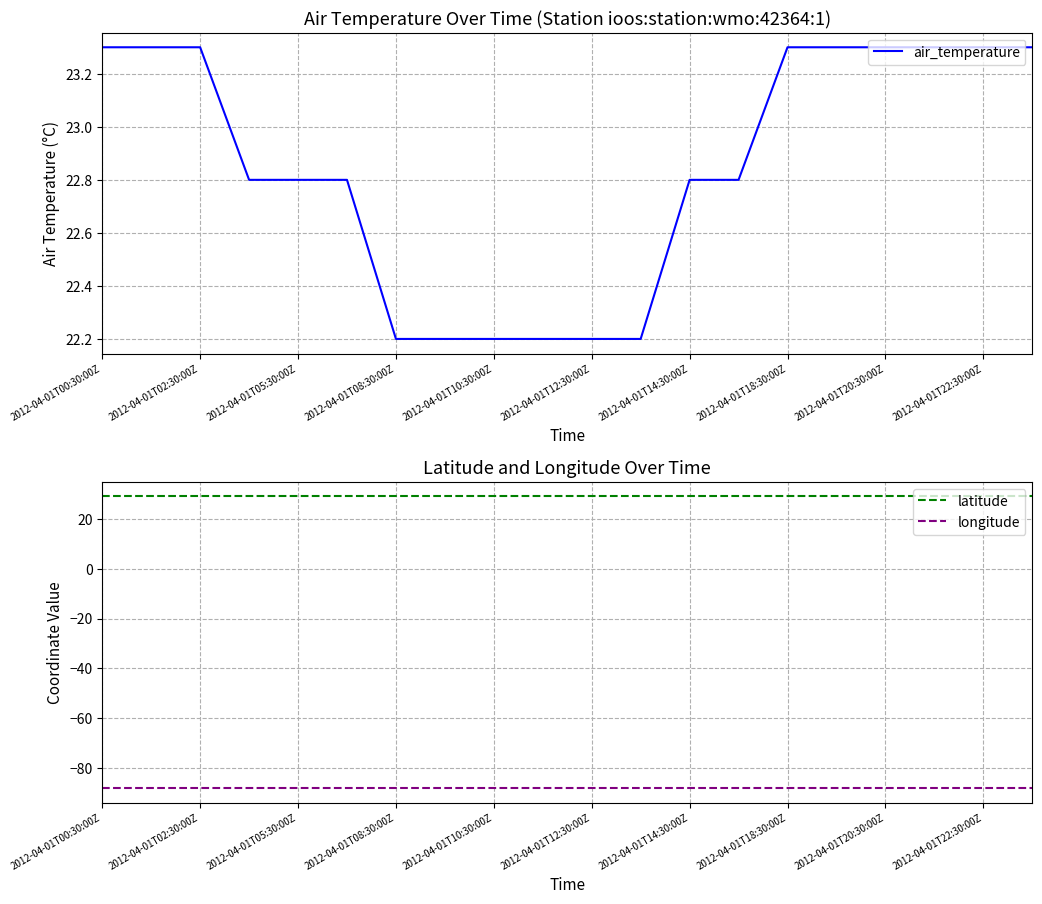

Is it true that air_temperature equals 6.3 at 2012-04-01T18:30:00Z?

False